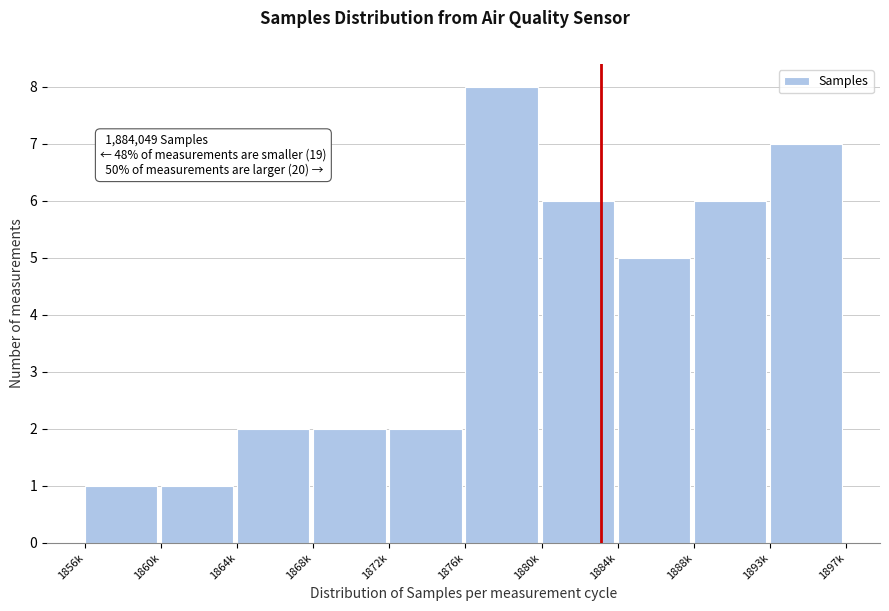

Reading left to right, extract all data points from this chart.

1856k=1	1860k=1	1864k=2	1868k=2	1872k=2	1876k=8	1880k=6	1884k=5	1888k=6	1893k=7